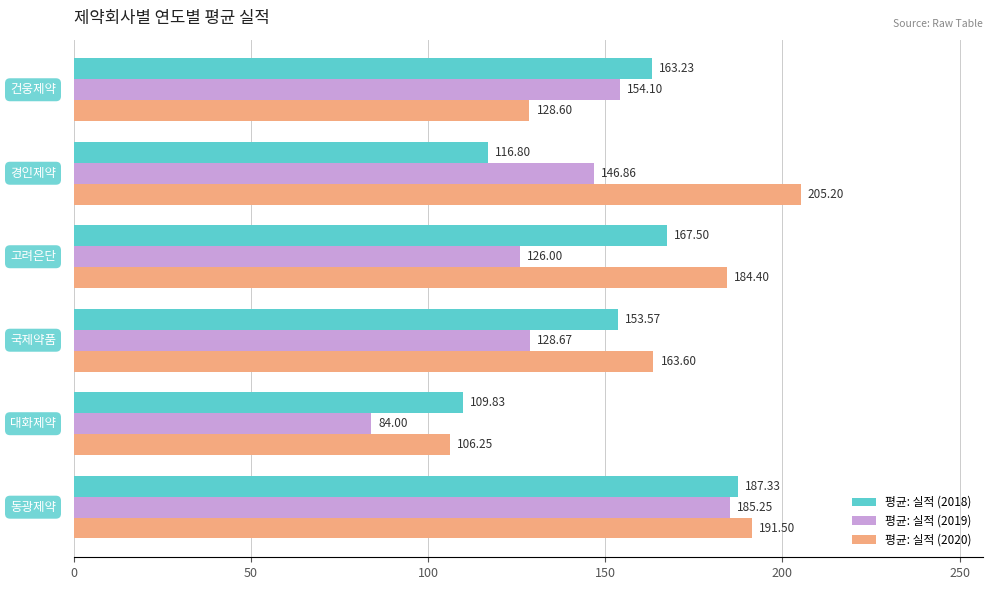

Which series has the largest total across all categories?

평균: 실적 (2020)